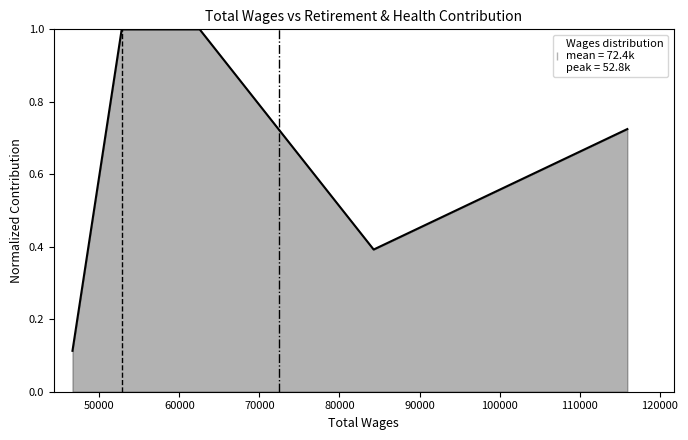

What is the maximum value shown in the chart?

1.0